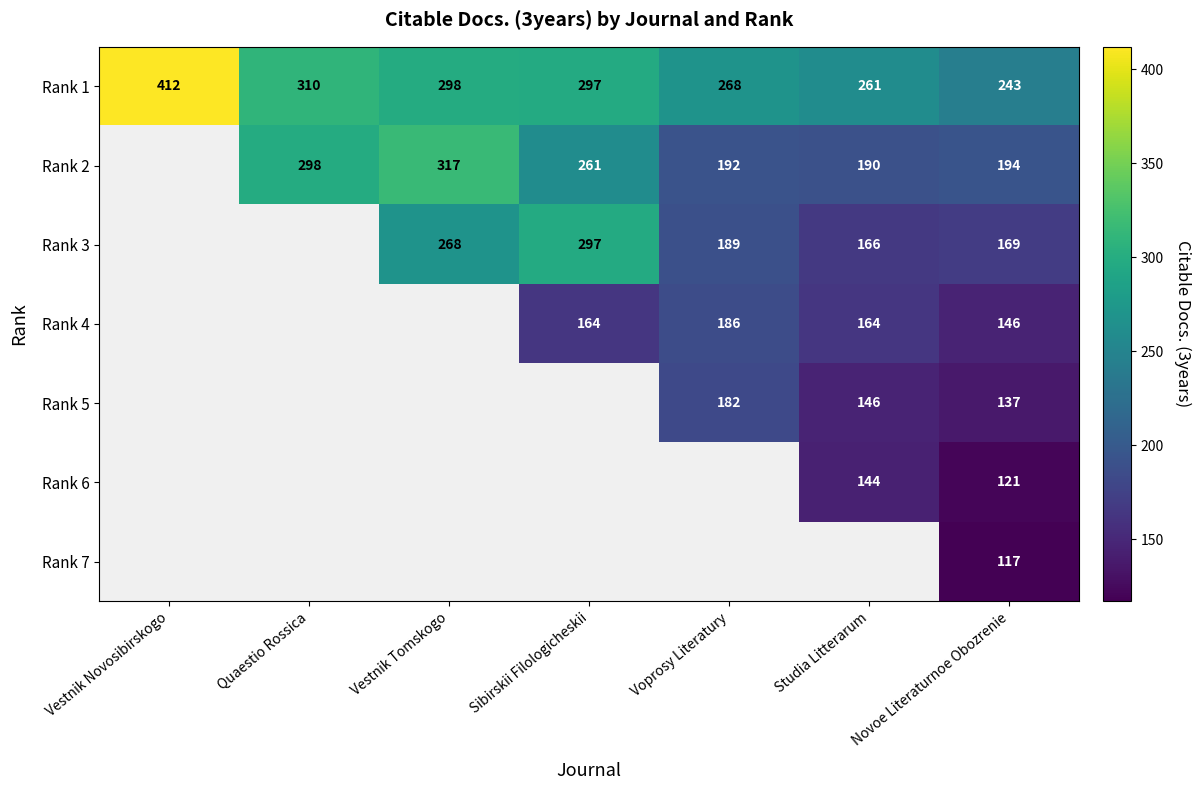

At which label does Rank 1 first exceed 297?

Vestnik Novosibirskogo